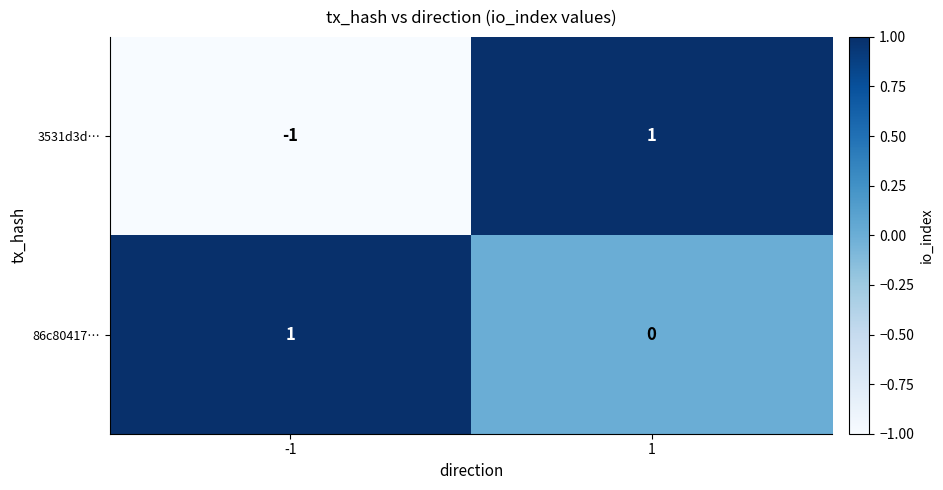

Which series changed the most between -1 and 1?

3531d3d…